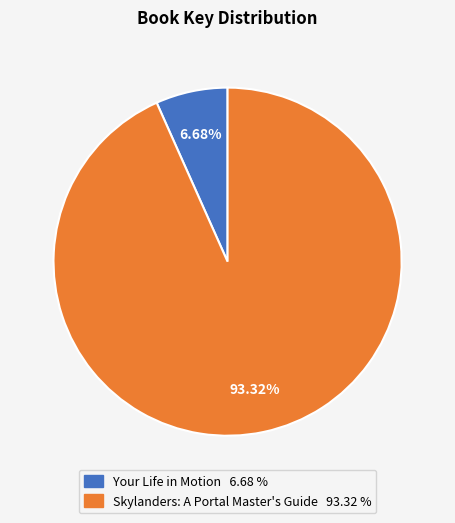

Does Your Life in Motion account for over 50% of the chart?

No